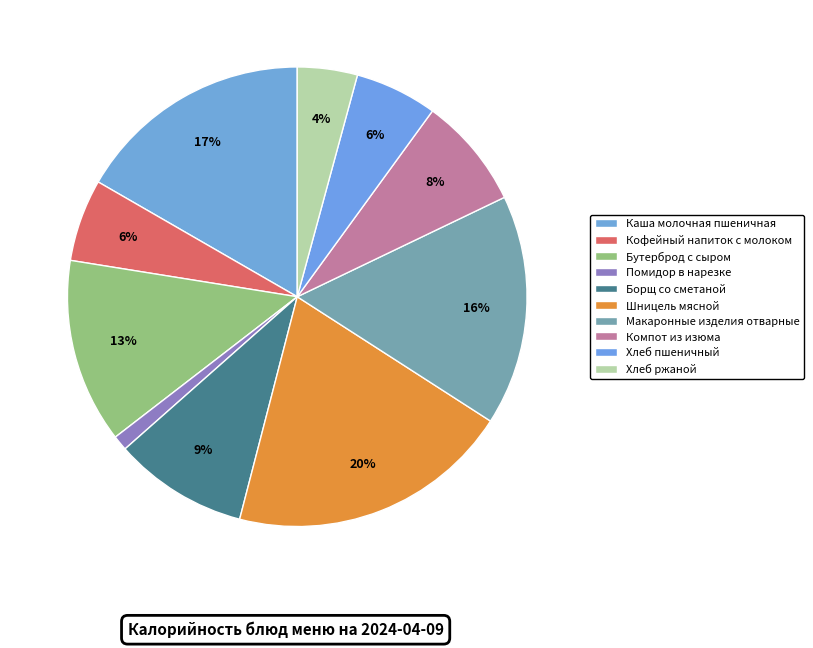

Is there any slice that represents more than half of the pie?

No